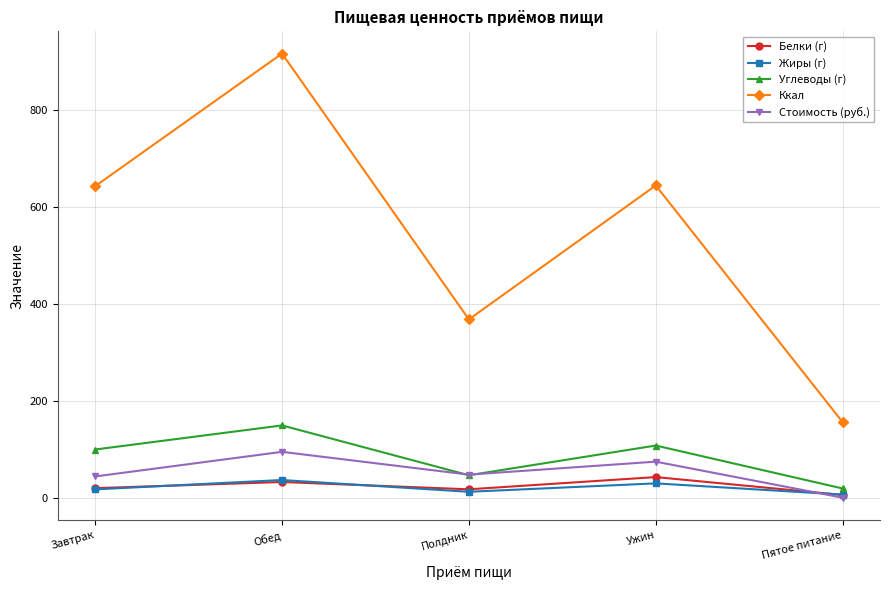

True or false: Ккал and Стоимость (руб.) intersect in this chart.

False